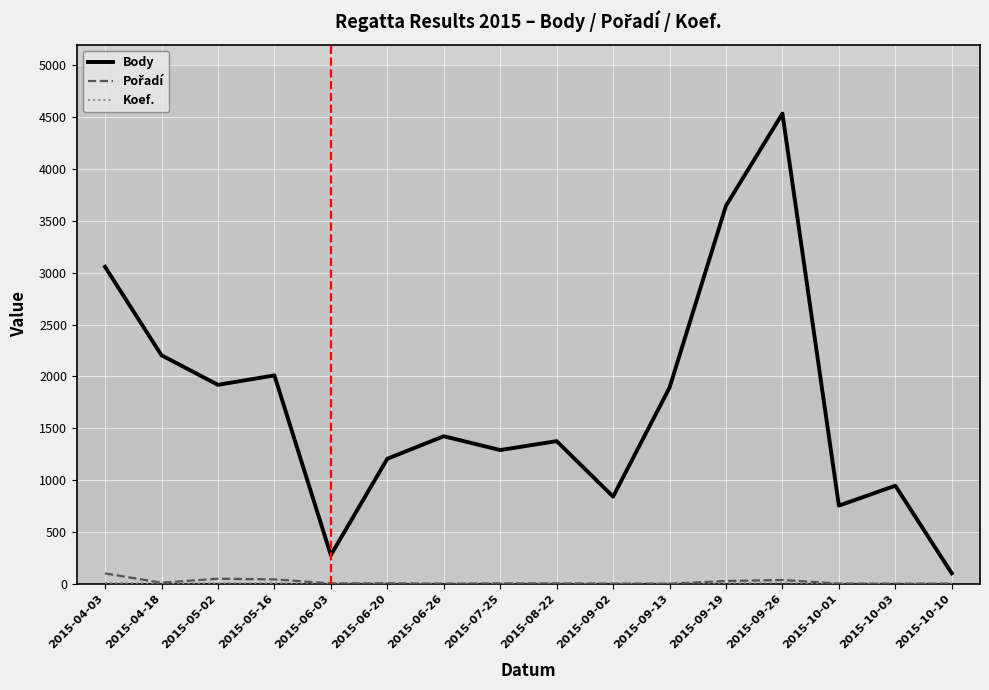

Count the number of data series in this chart.

3